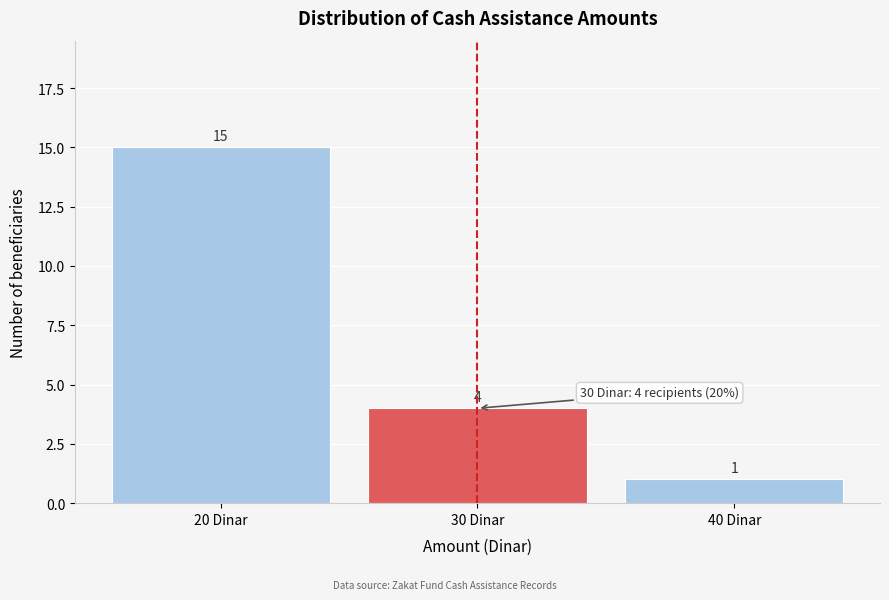

Which range on the x-axis has the tallest bar?

15 to 25